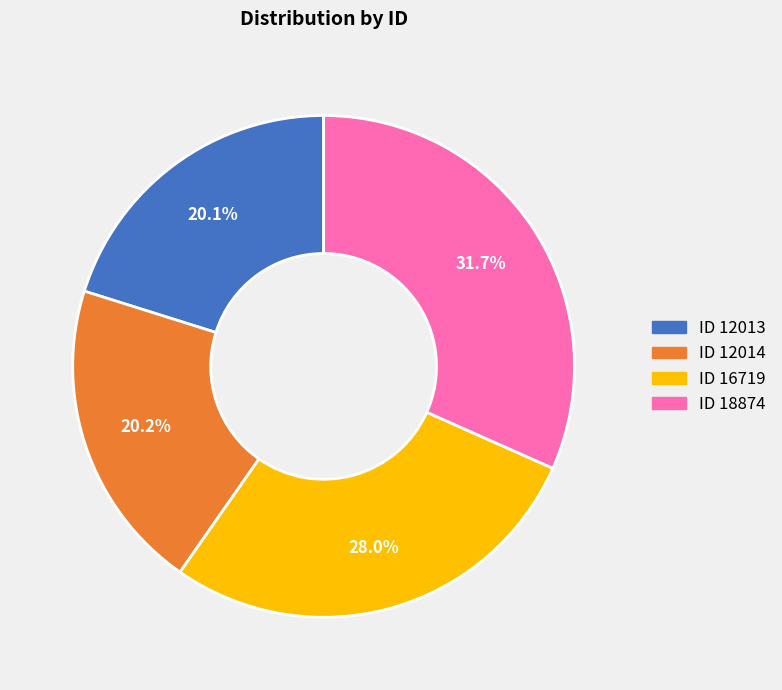

Is there a majority slice in this chart?

No